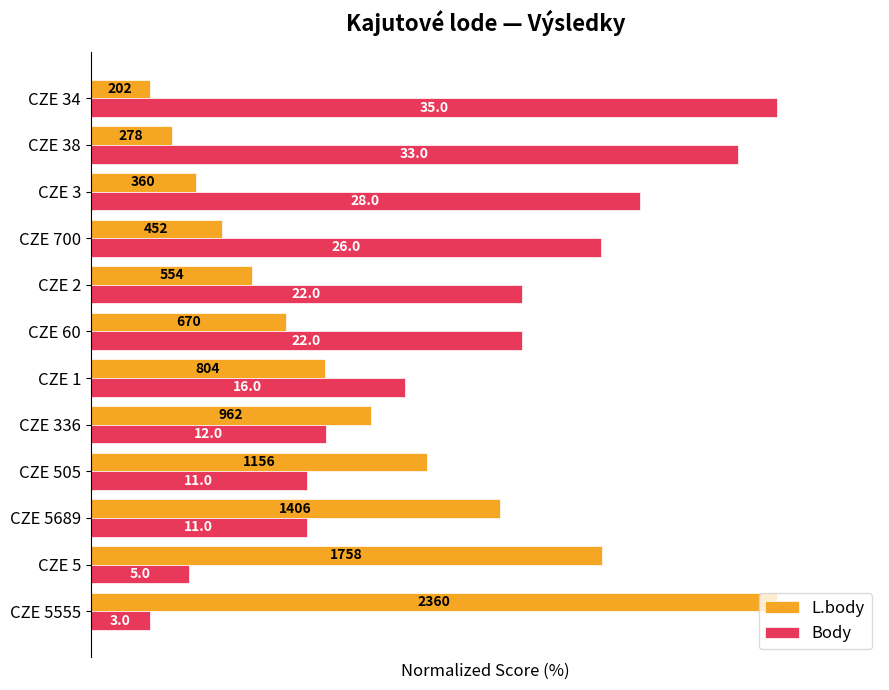

What are all the series names shown in the legend?

L.body, Body